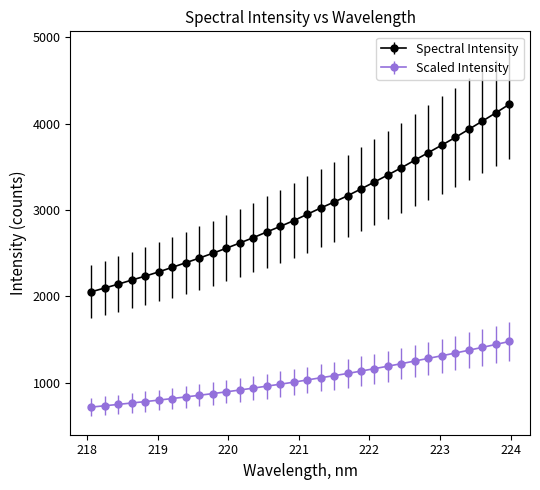

What is the sum of all Scaled Intensity values?

33516.9